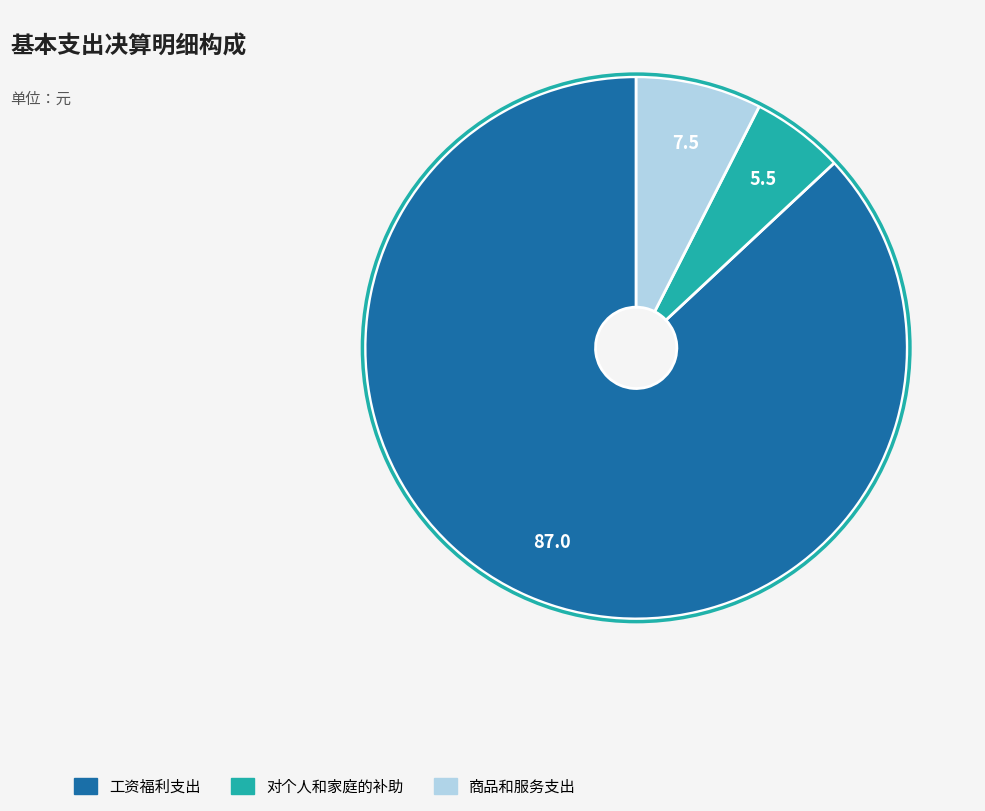

Rank the categories by value from lowest to highest.

对个人和家庭的补助, 商品和服务支出, 工资福利支出